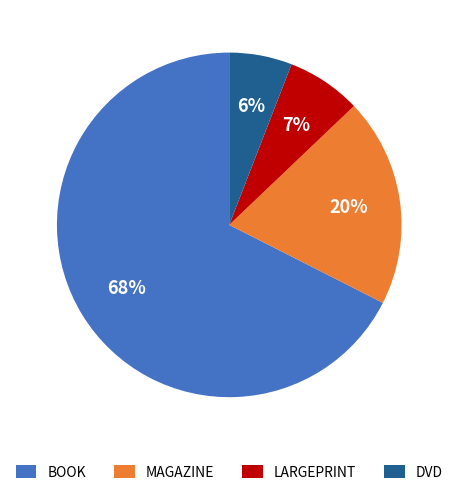

Which has a higher value, MAGAZINE or BOOK?

BOOK